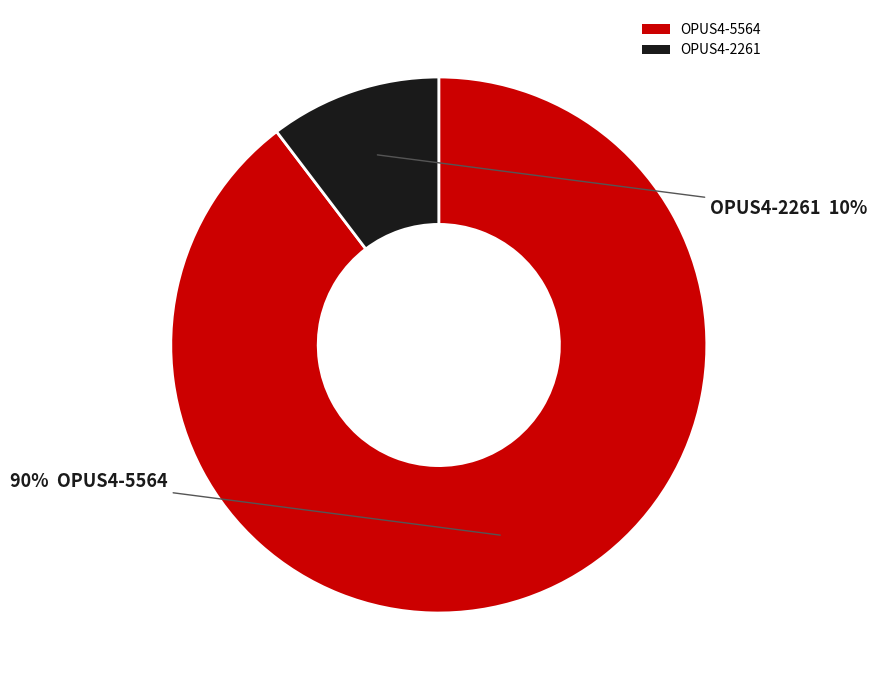

Rank the categories by value from highest to lowest.

OPUS4-5564, OPUS4-2261